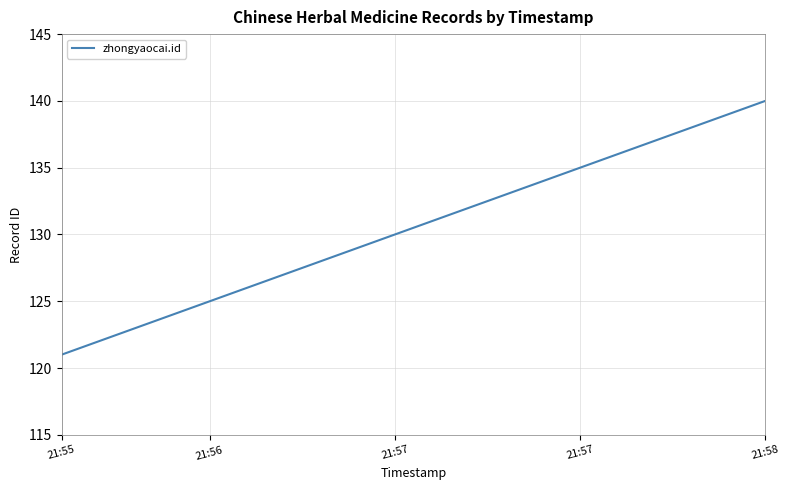

Is this an area chart (filled region under the line)?

No